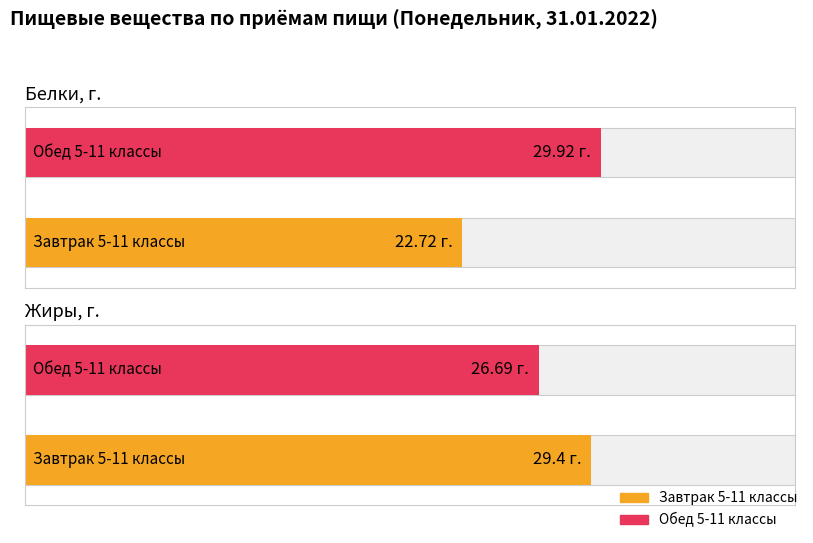

What is the difference between the жиры values at Завтрак 5-11 классы and Обед 5-11 классы?

2.7